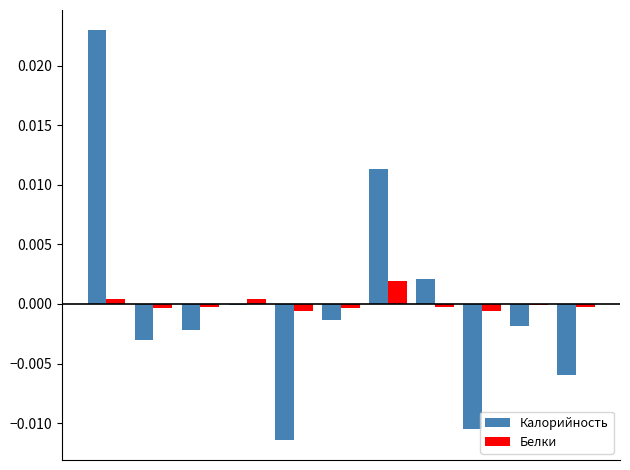

How many distinct data groups are displayed?

2